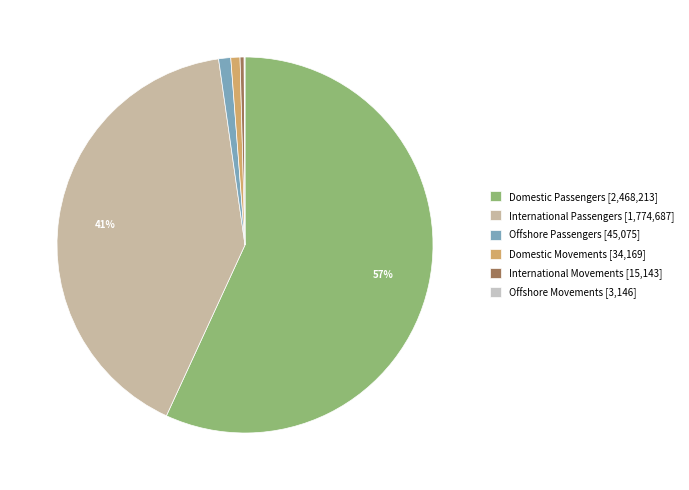

Is there any slice that represents more than half of the pie?

Yes